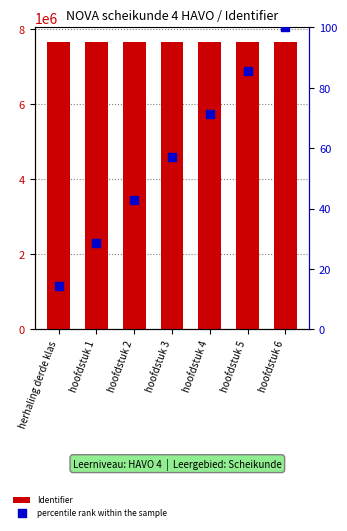

Is the value of Identifier at herhaling derde klas greater than the value of percentile rank within the sample at herhaling derde klas?

Yes